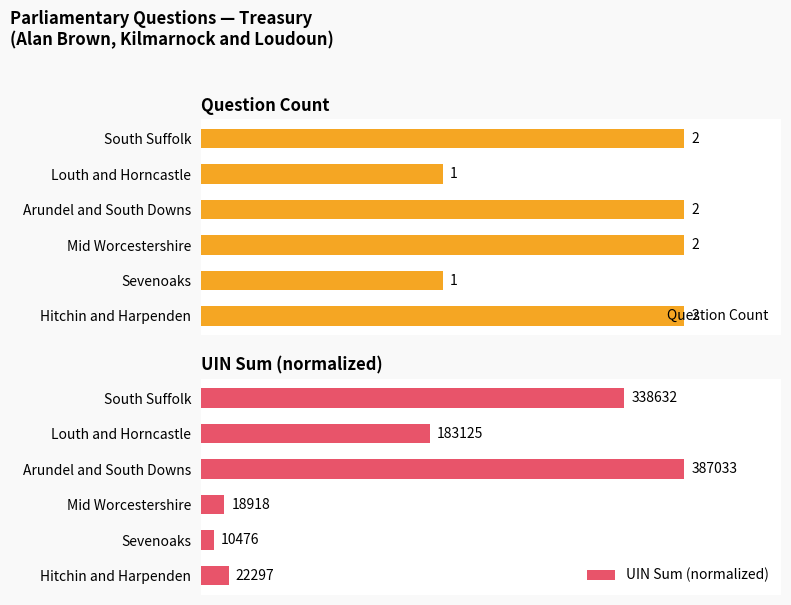

True or false: UIN Sum (normalized) has a value of 8.8 at Mid Worcestershire.

False